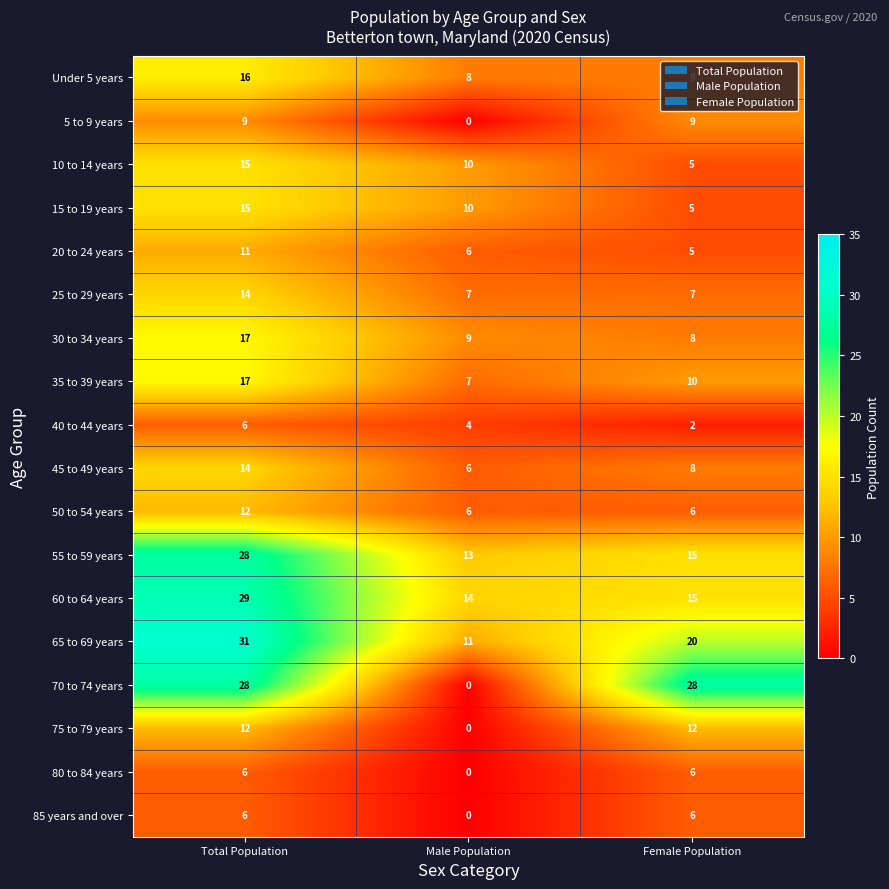

What is the greatest value displayed?

31